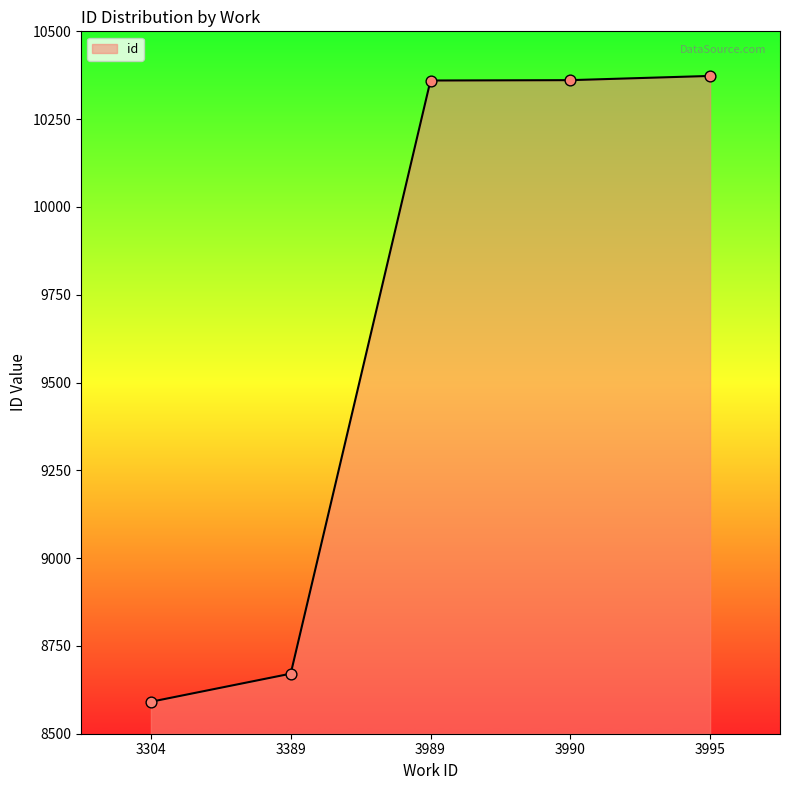

Approximately how many times larger is the value at 3990 compared to 3389?

1.2